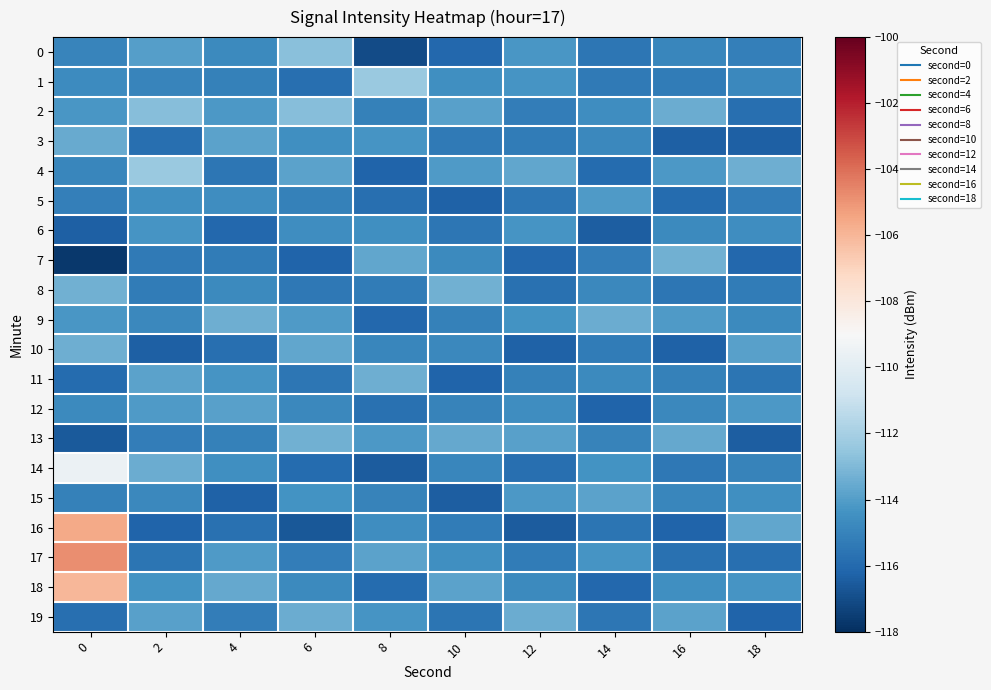

What is the maximum value shown in the chart?

-104.8